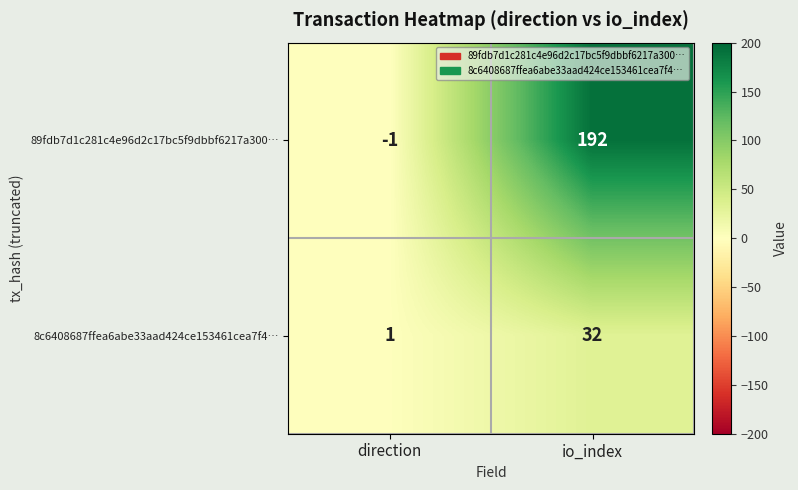

What is the total value across all series at io_index?

224